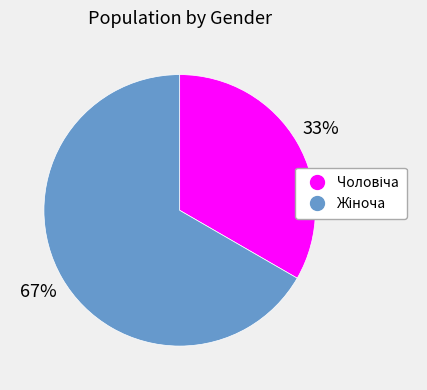

Is there a majority slice in this chart?

Yes